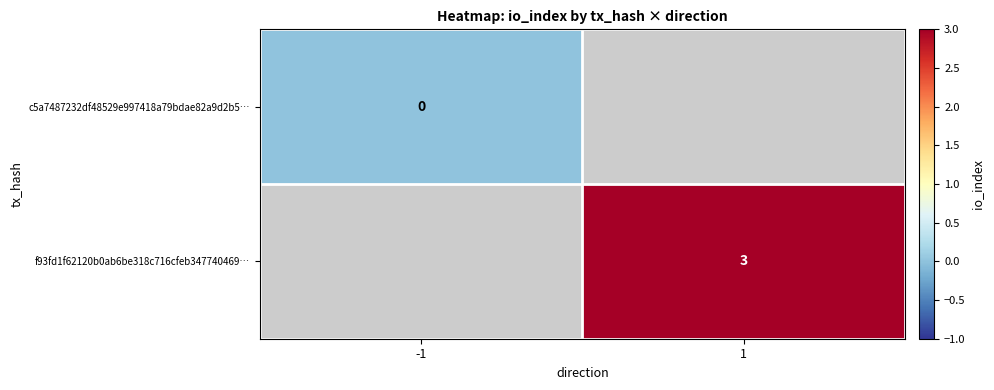

Is the value of c5a7487232df48529e997418a79bdae82a9d2b5… at -1 greater than the value of f93fd1f62120b0ab6be318c716cfeb347740469… at 1?

No